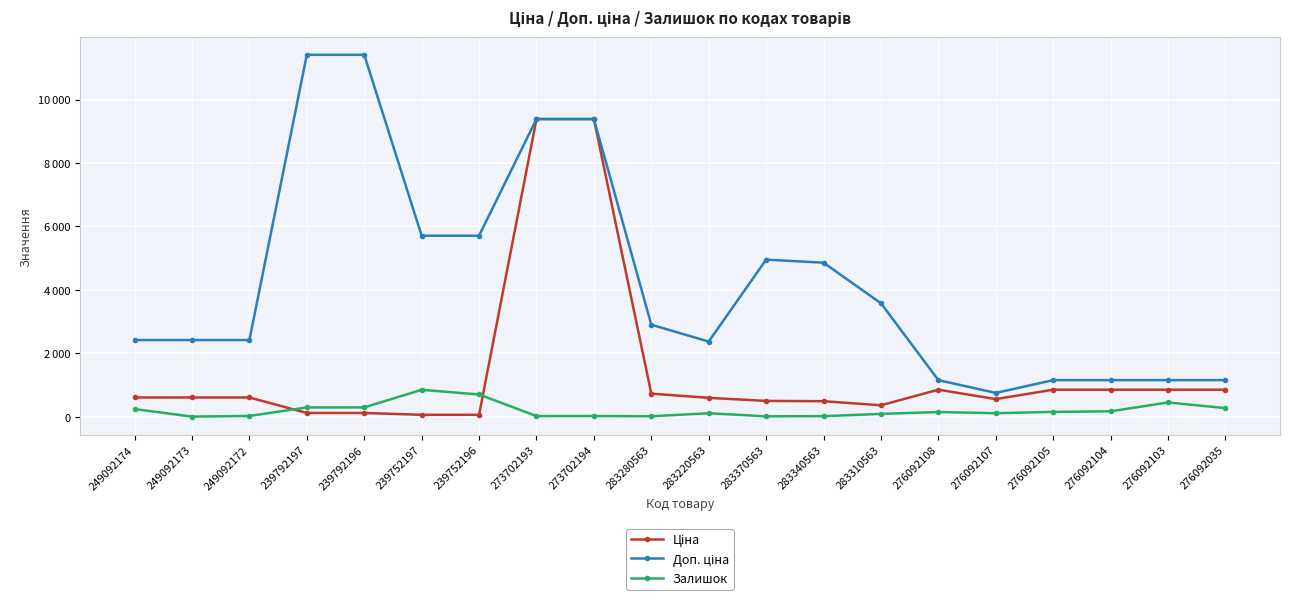

What is the difference between the maximum and minimum values in the Залишок series?

845.0